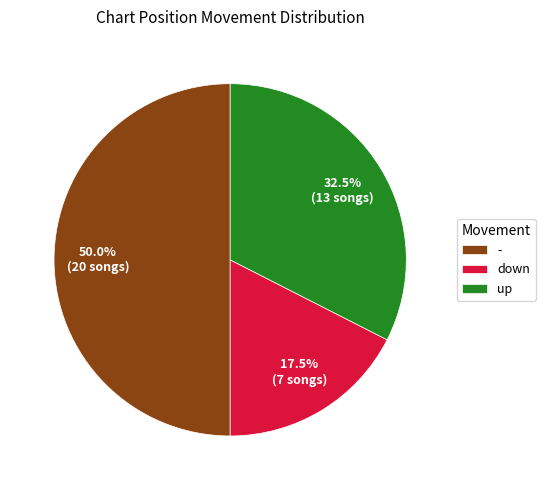

What is the smallest slice in the pie chart?

down